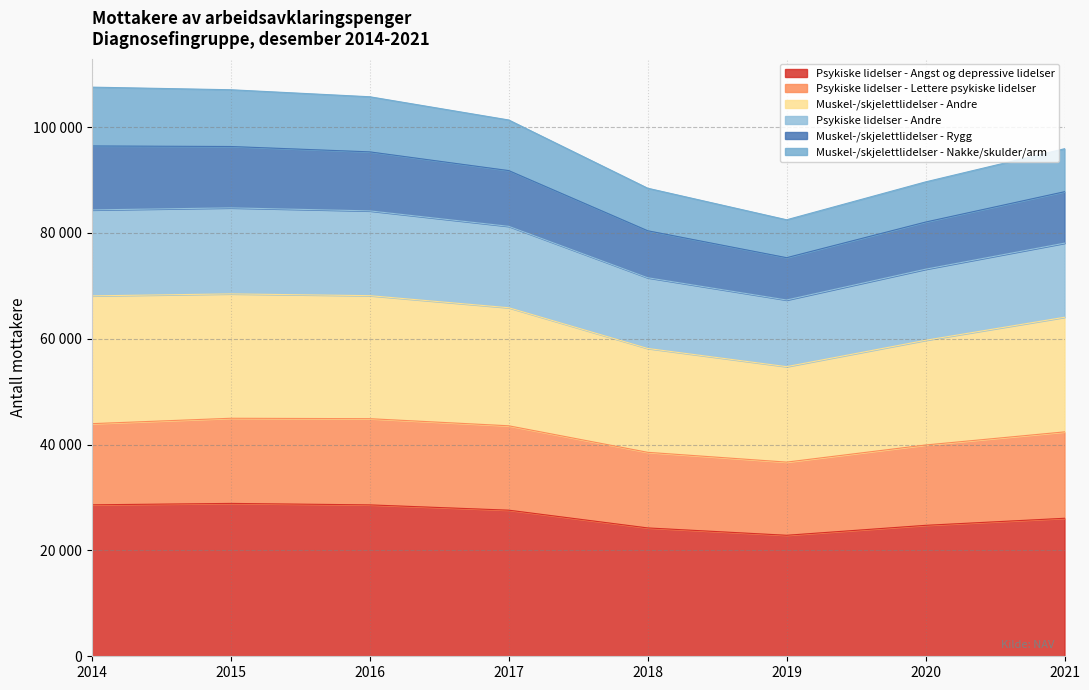

What are all the series names shown in the legend?

Psykiske lidelser - Angst og depressive lidelser, Psykiske lidelser - Lettere psykiske lidelser, Muskel-/skjelettlidelser - Andre, Psykiske lidelser - Andre, Muskel-/skjelettlidelser - Rygg, Muskel-/skjelettlidelser - Nakke/skulder/arm